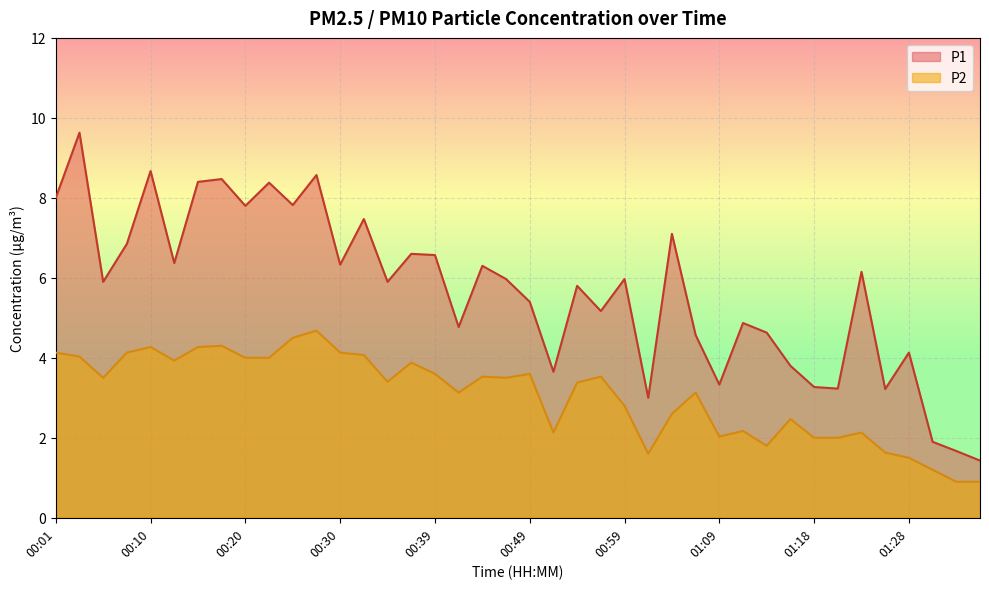

How many data points in P2 are above 3?

24